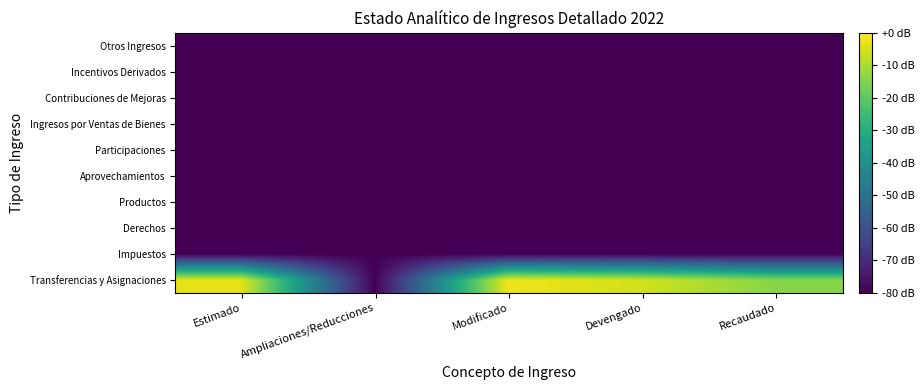

Which has a higher value, Estimado or Devengado?

Estimado